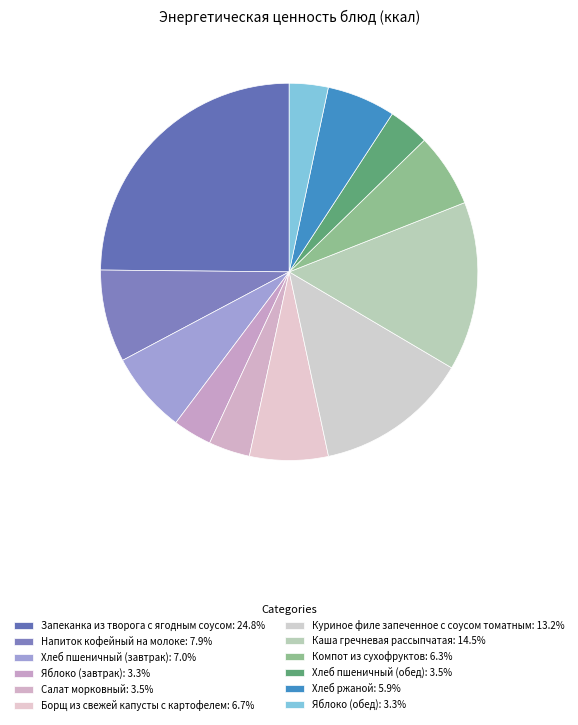

To the nearest percent, what percentage of the pie is Яблоко (завтрак)?

3%